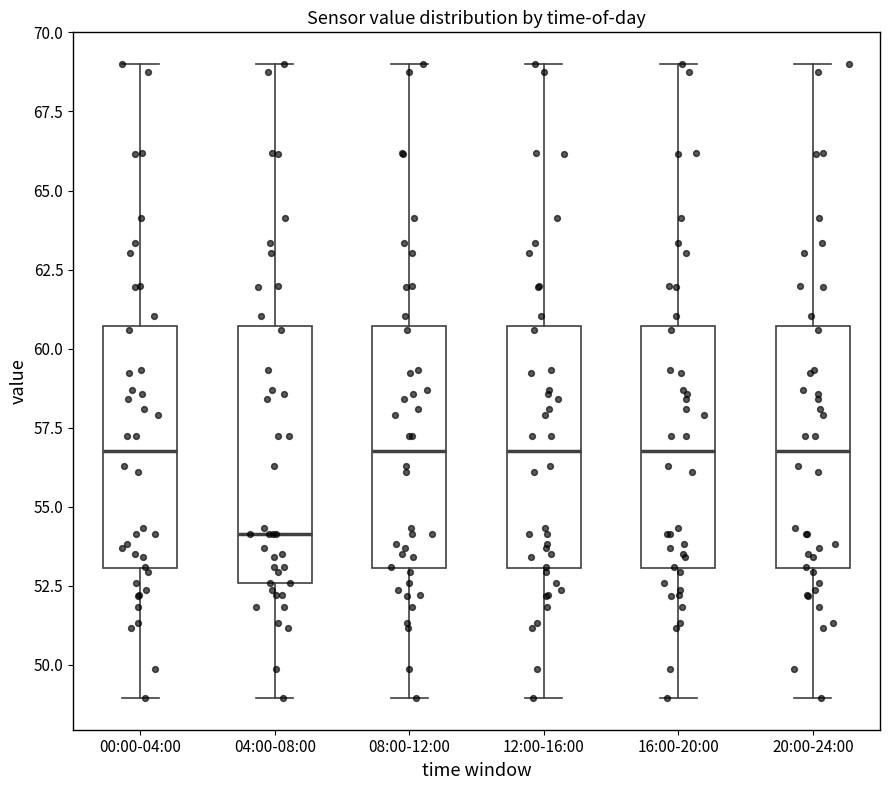

Where does the upper whisker of the box for 12:00-16:00 end on the y-axis? The values are not printed on the chart, so give them approximately, as read against the axis.

69.0